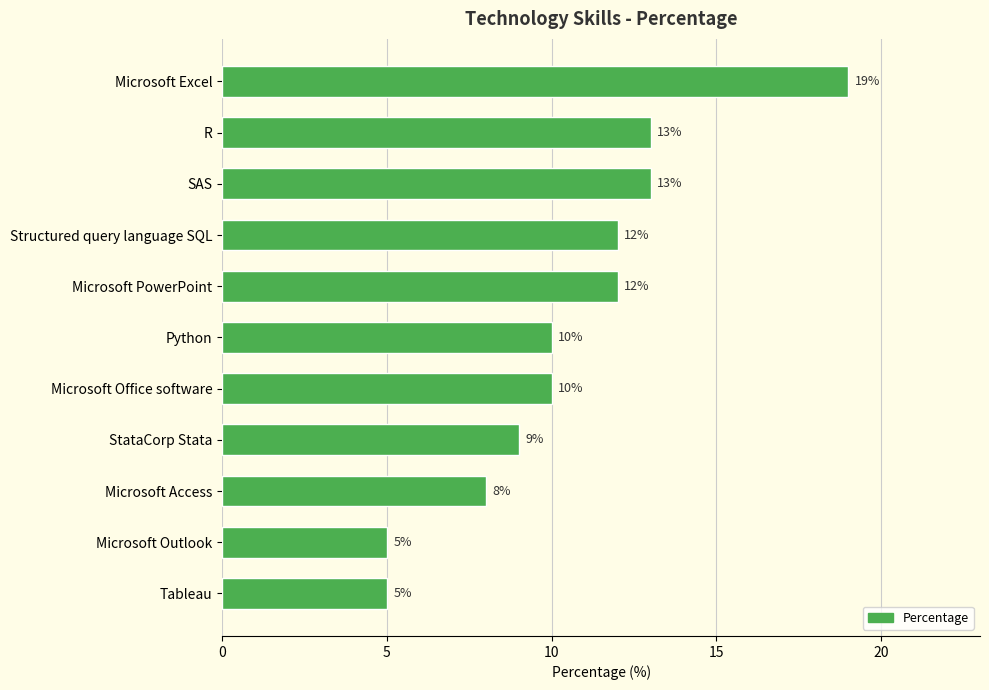

What is the greatest value displayed?

19